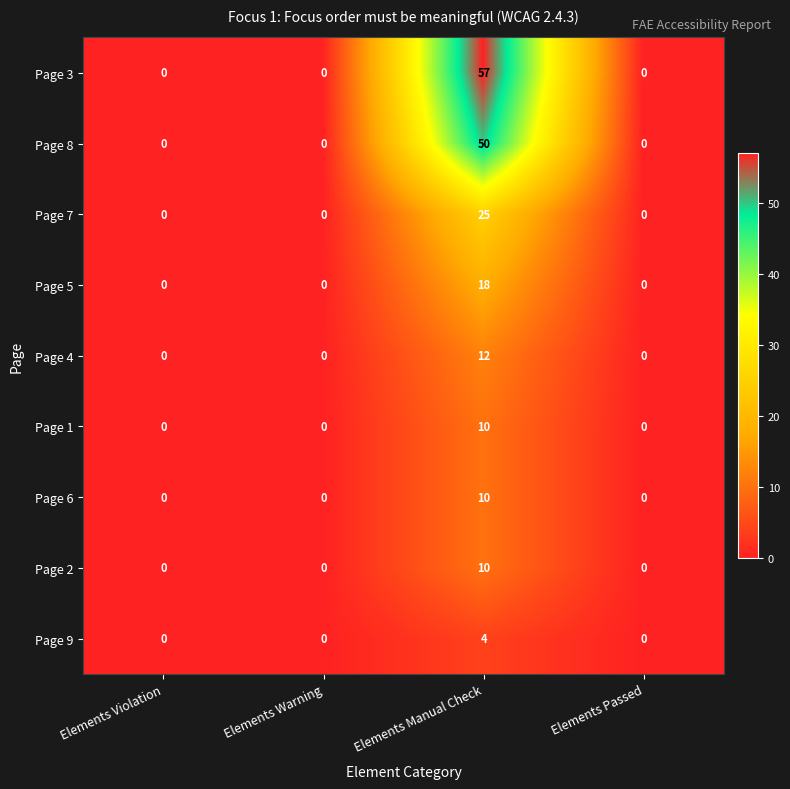

What is the difference between the maximum and minimum values in the Page 8 series?

50